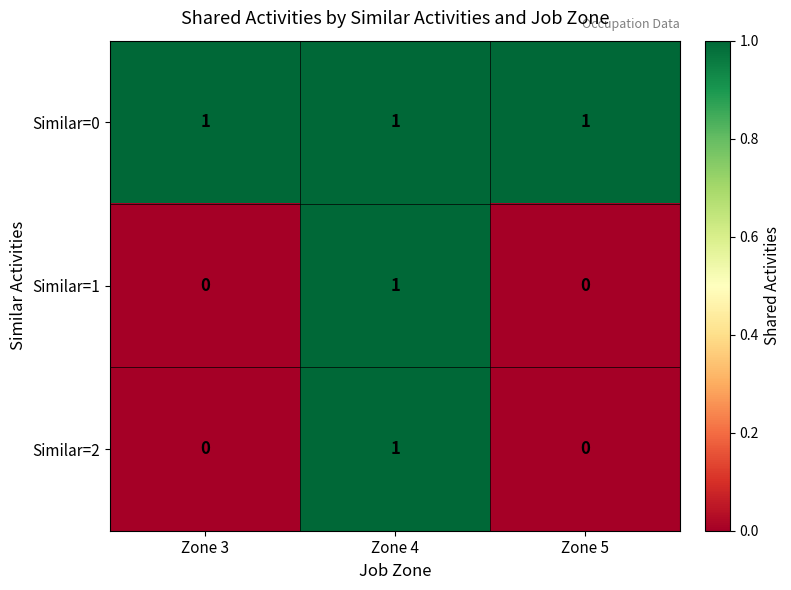

Count the Similar=2 values in the range 0 to 1.

3